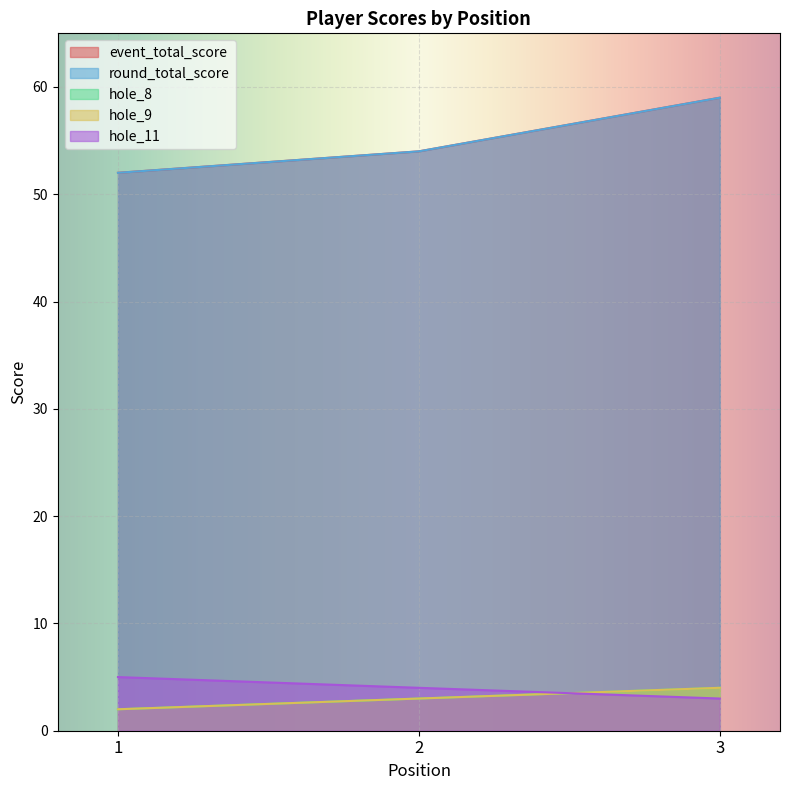

At which category is the sum across all series the highest?

3